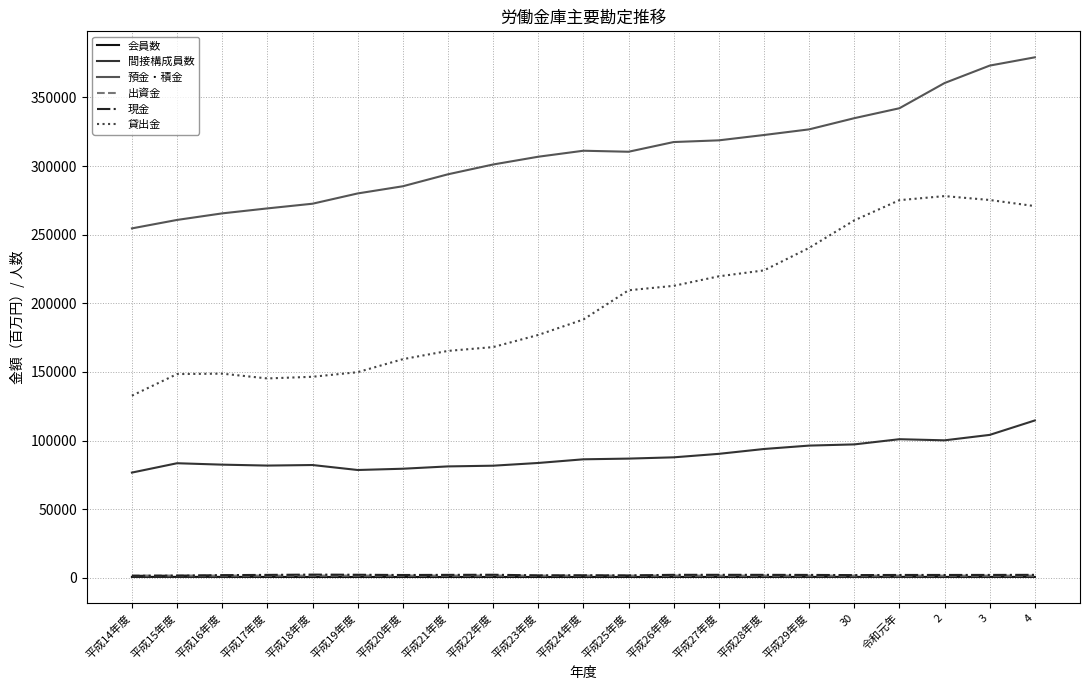

Which series changed the most between 平成27年度 and 2?

貸出金